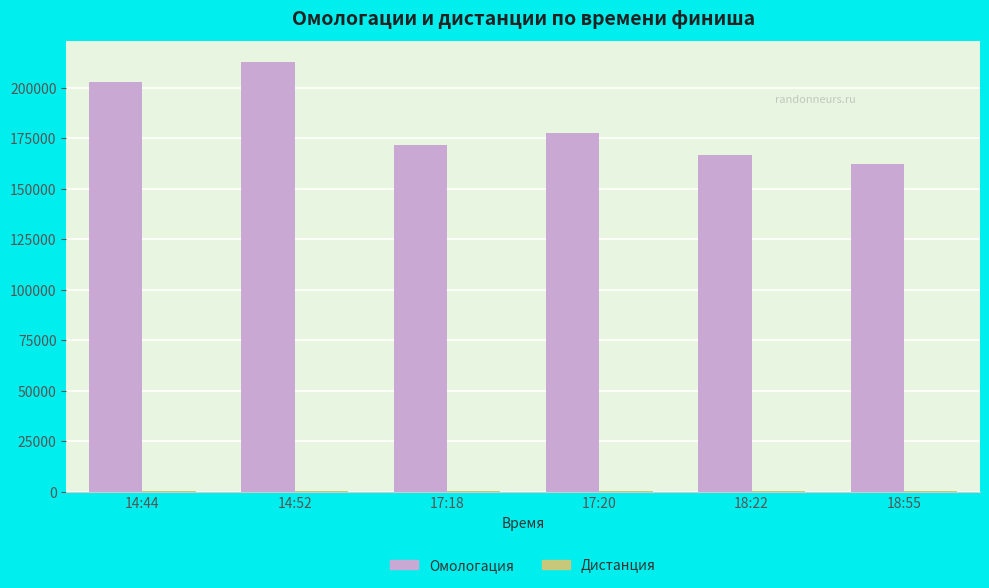

True or false: Омологация has a value of 202816 at 14:44.

True